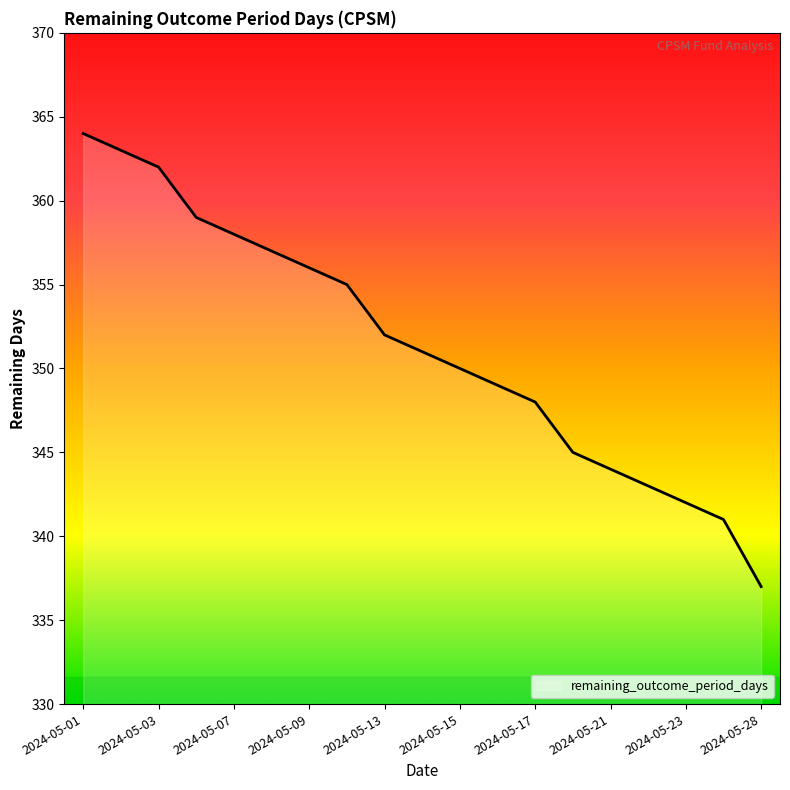

What is the difference between the maximum and minimum values?

27